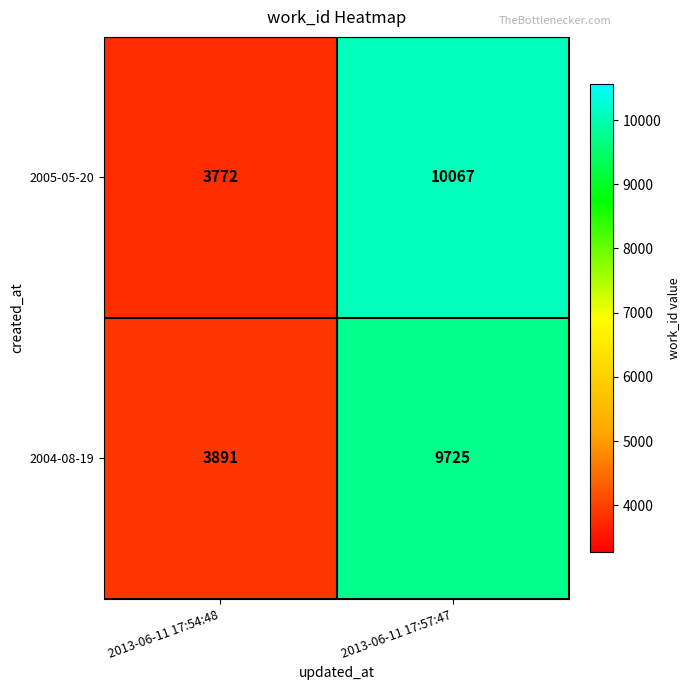

What is the difference between the 2005-05-20 values at 2013-06-11 17:54:48 and 2013-06-11 17:57:47?

6295